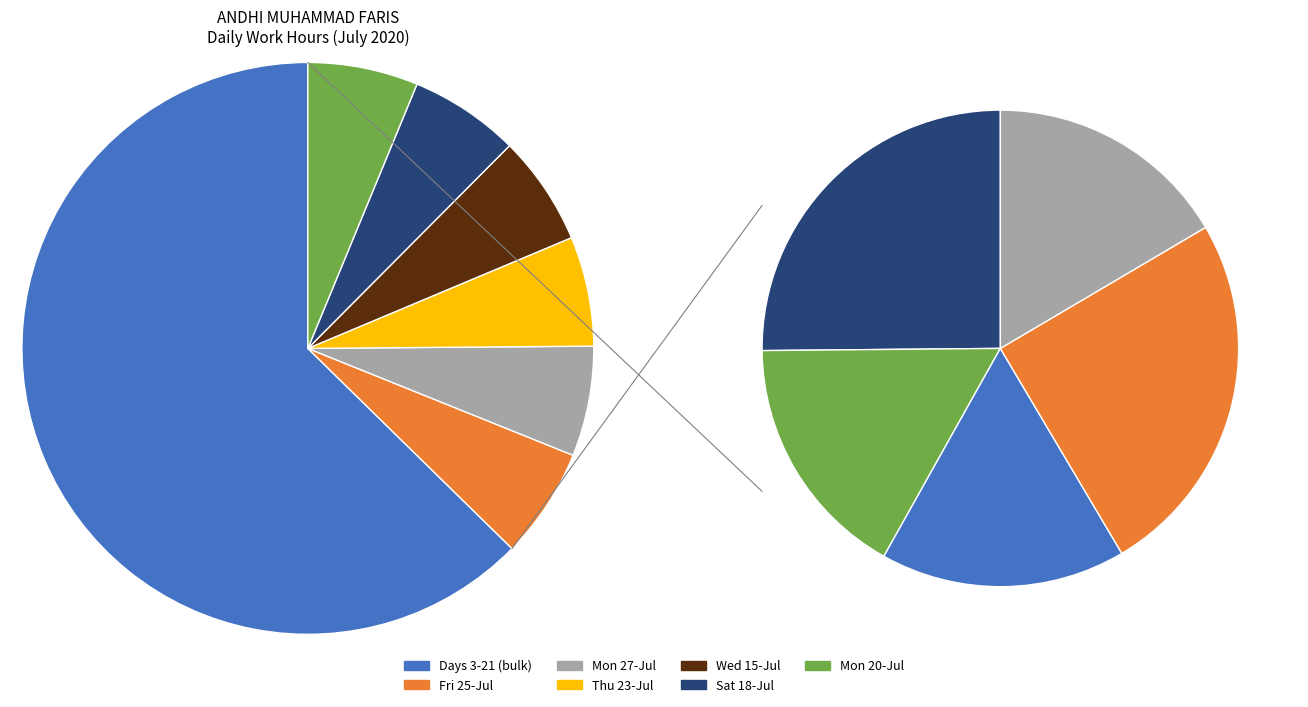

The 20-Mon slice represents 13% of the pie. True or false?

False